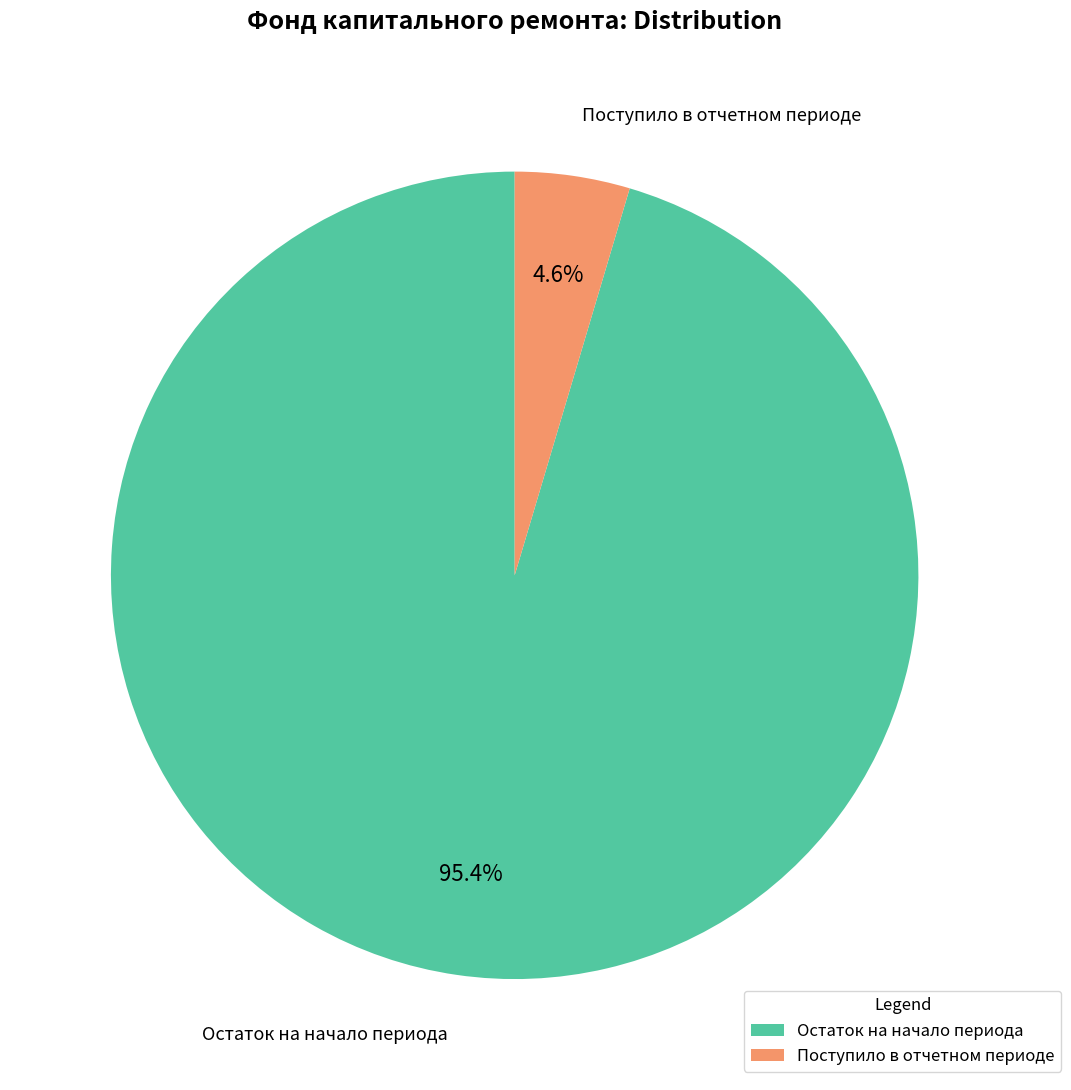

Approximately how many times larger is the value at Остаток на начало периода compared to Поступило в отчетном периоде?

20.7